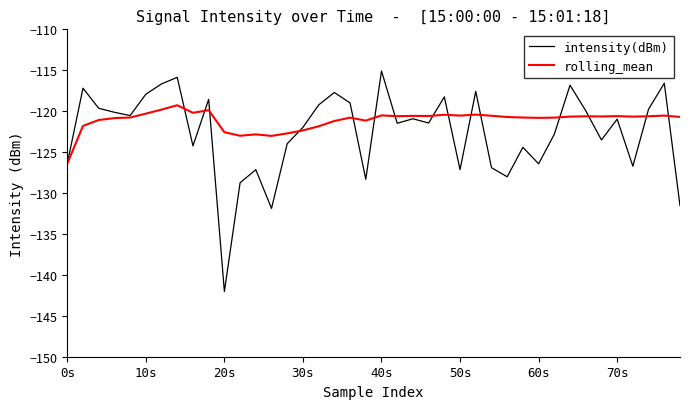

What is the minimum value shown in the chart?

-142.0